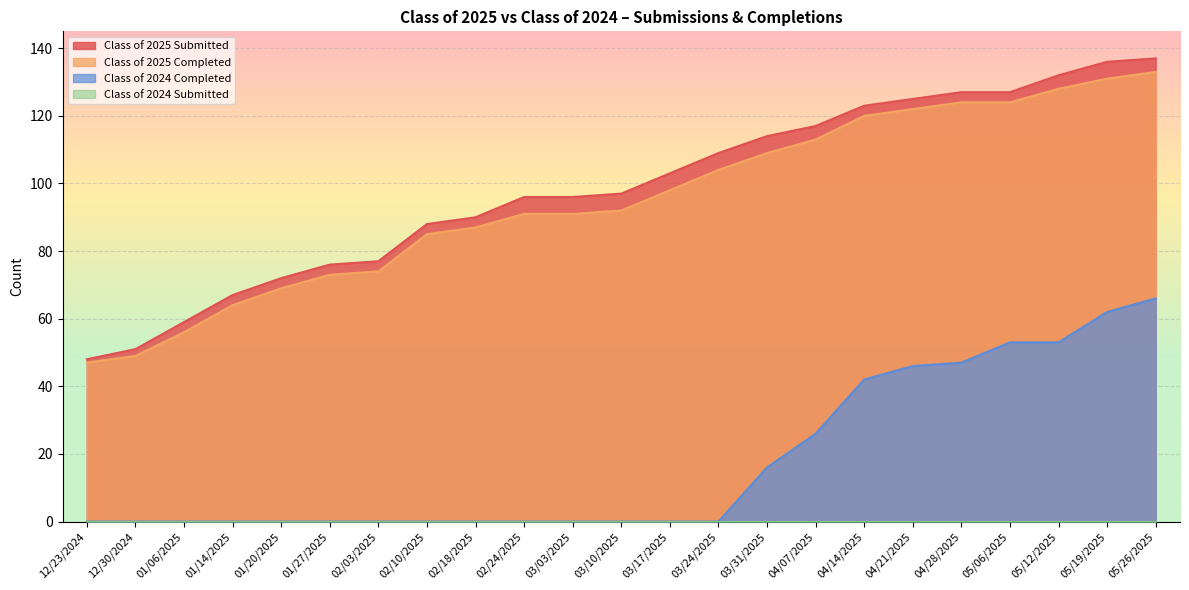

The Class of 2025 Submitted series shows 147 at 02/10/2025. True or false?

False